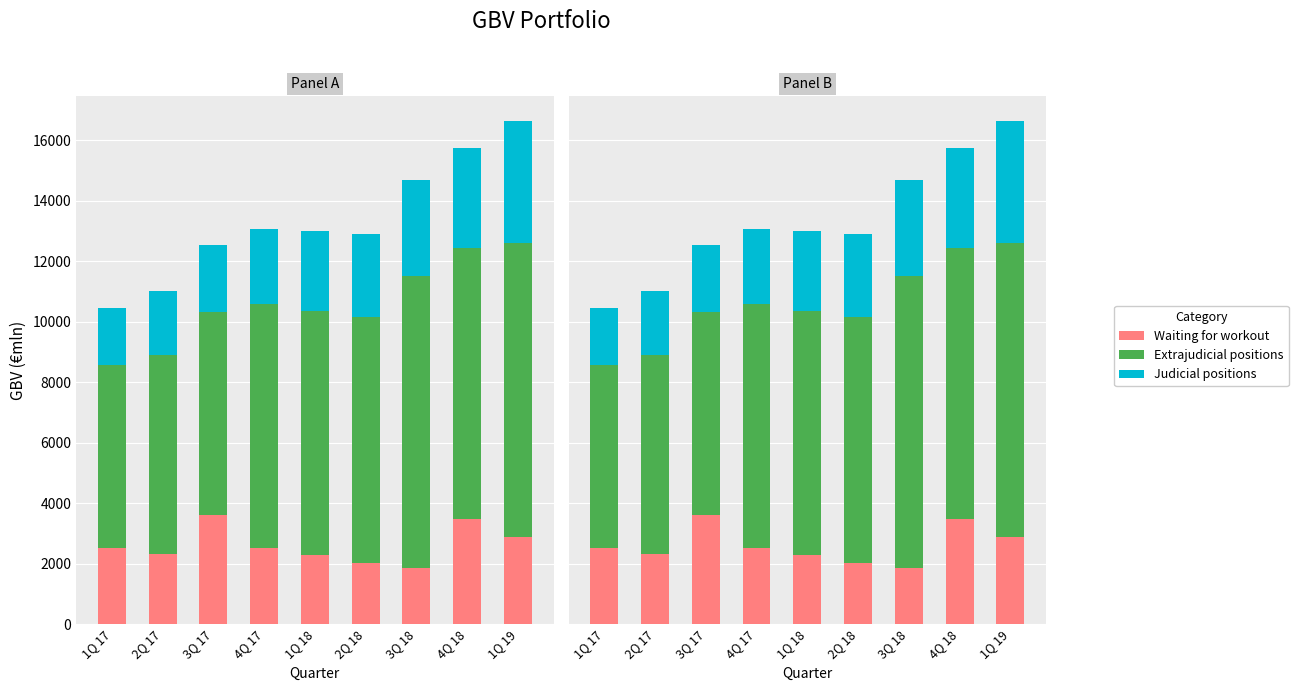

Is it true that Waiting for workout equals 2422.6 at 3Q 17?

False